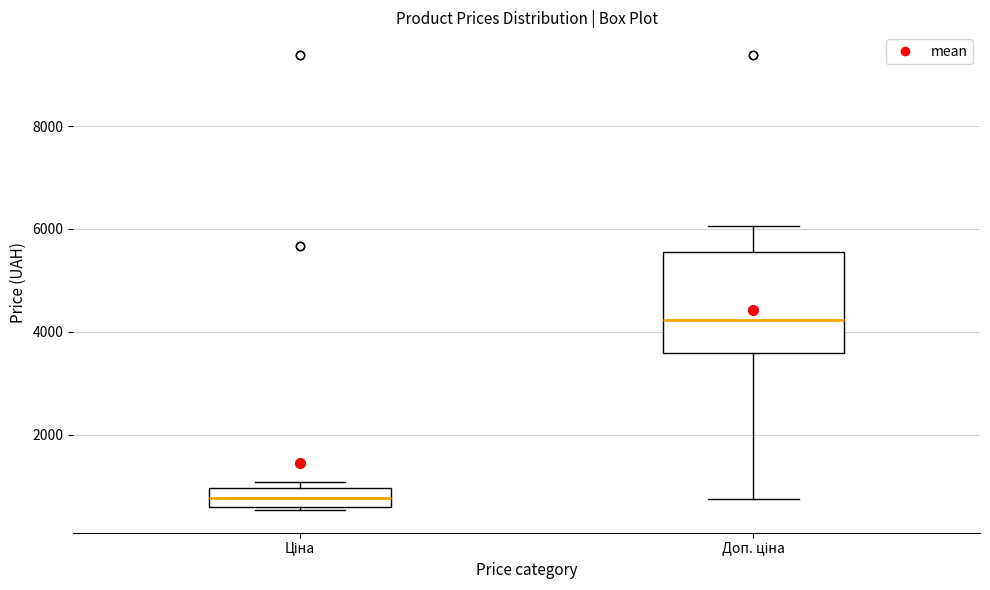

Reading left to right, read every box against the y-axis: the position of its median line, the range the box covers, and the ends of its whiskers. The values are not printed on the chart, so give them approximately, as read against the axis.

Ціна: median 800, box 600 to 1000, whiskers 600 to 1000 (just above the box's upper edge)
Доп. ціна: median 4200, box 3600 to 5600, whiskers 800 to 6000